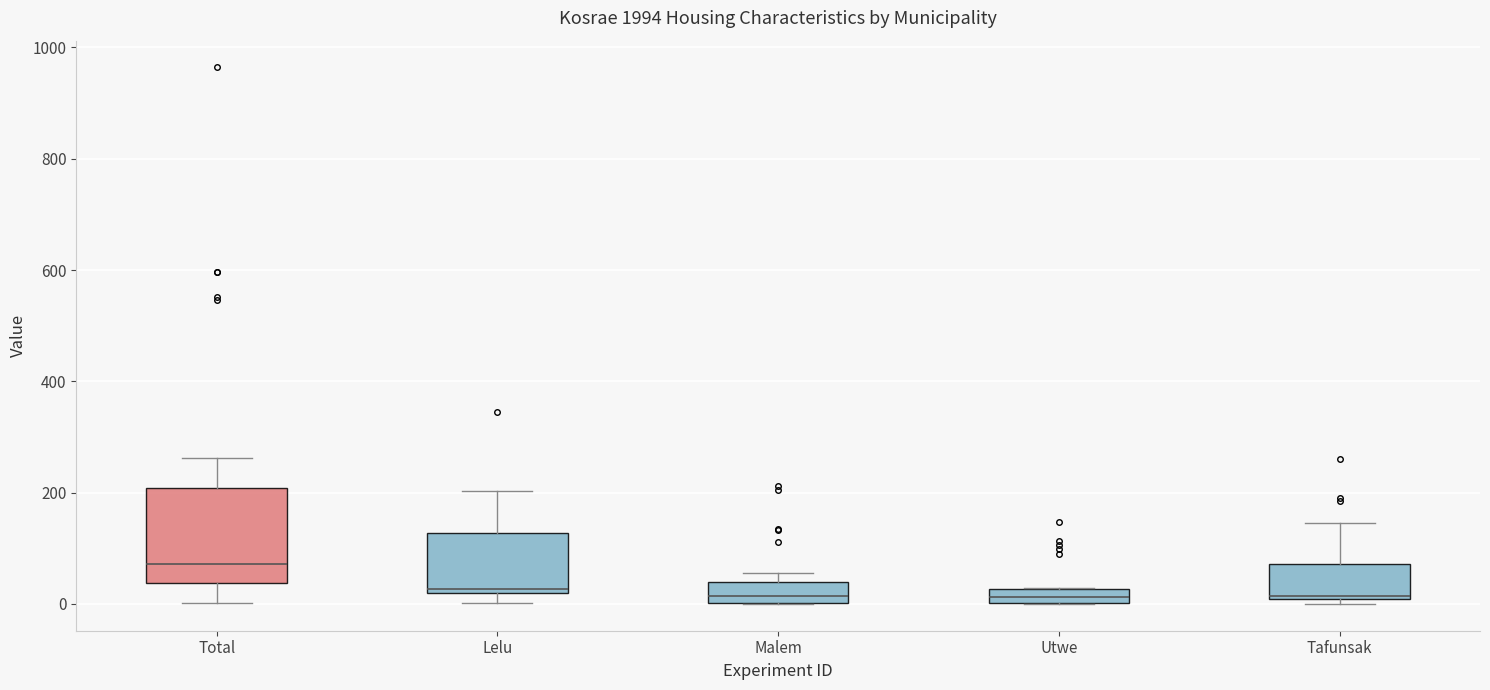

Where is the lower edge of the box for Total on the y-axis? The values are not printed on the chart, so give them approximately, as read against the axis.

40